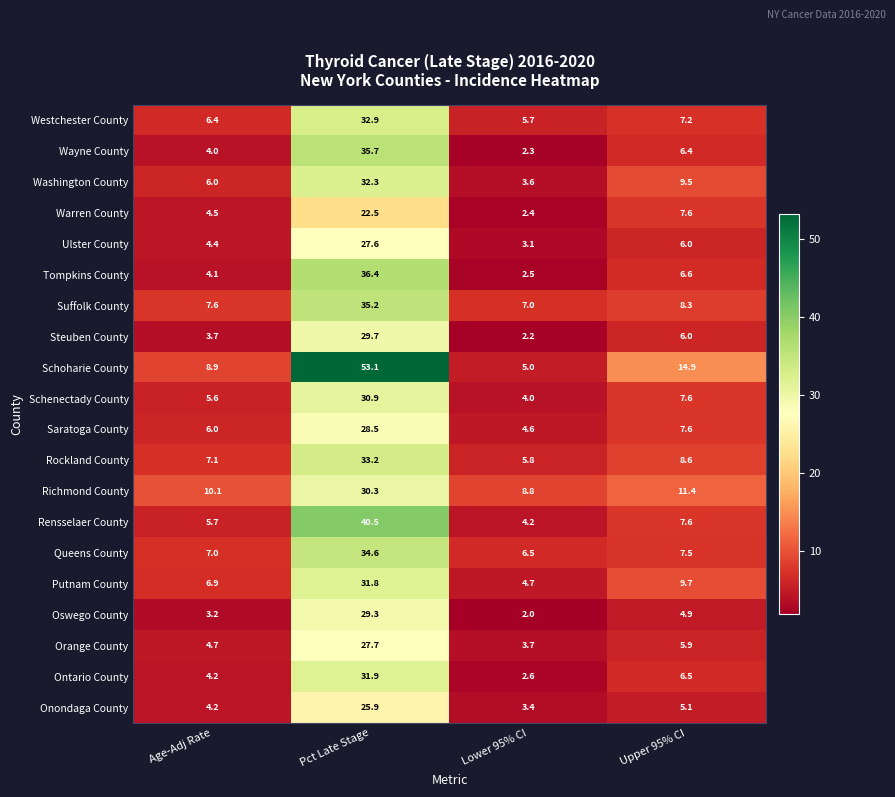

What is the greatest value displayed?

53.1